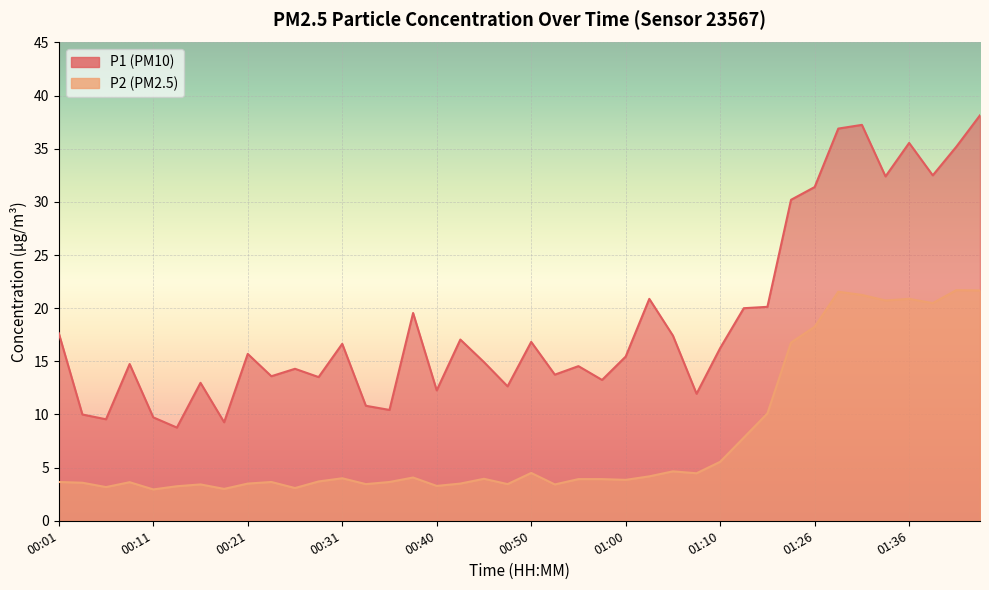

Rank the series by their average value, from lowest to highest.

P2, P1